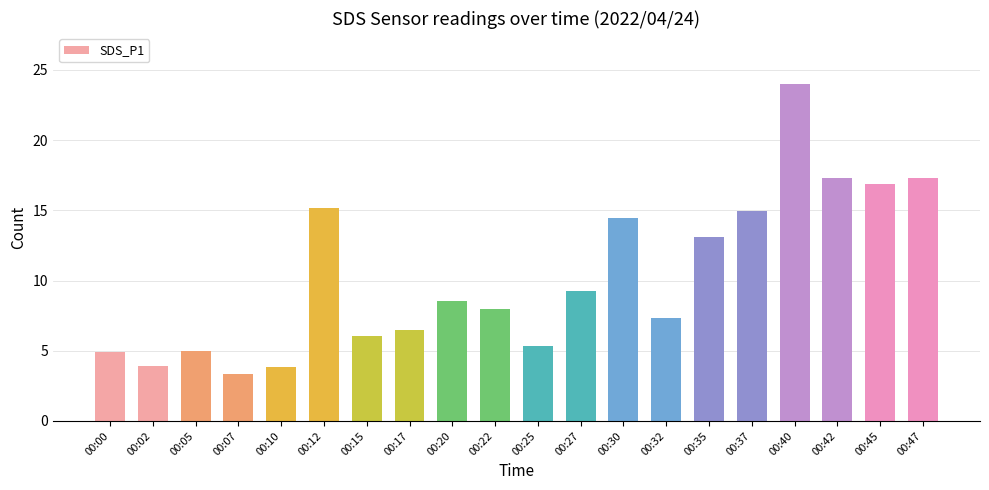

Is it true that the value at 00:10 is 3.8?

True